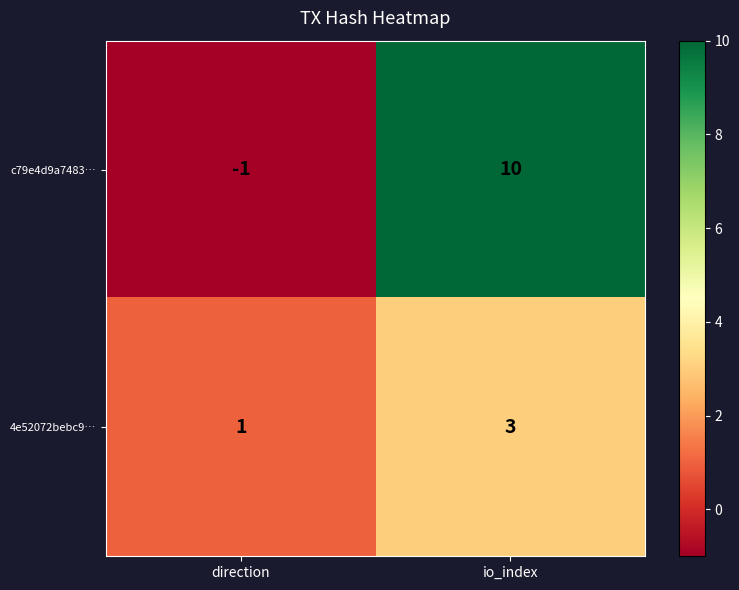

The 4e52072bebc9… series shows 1 at direction. True or false?

True